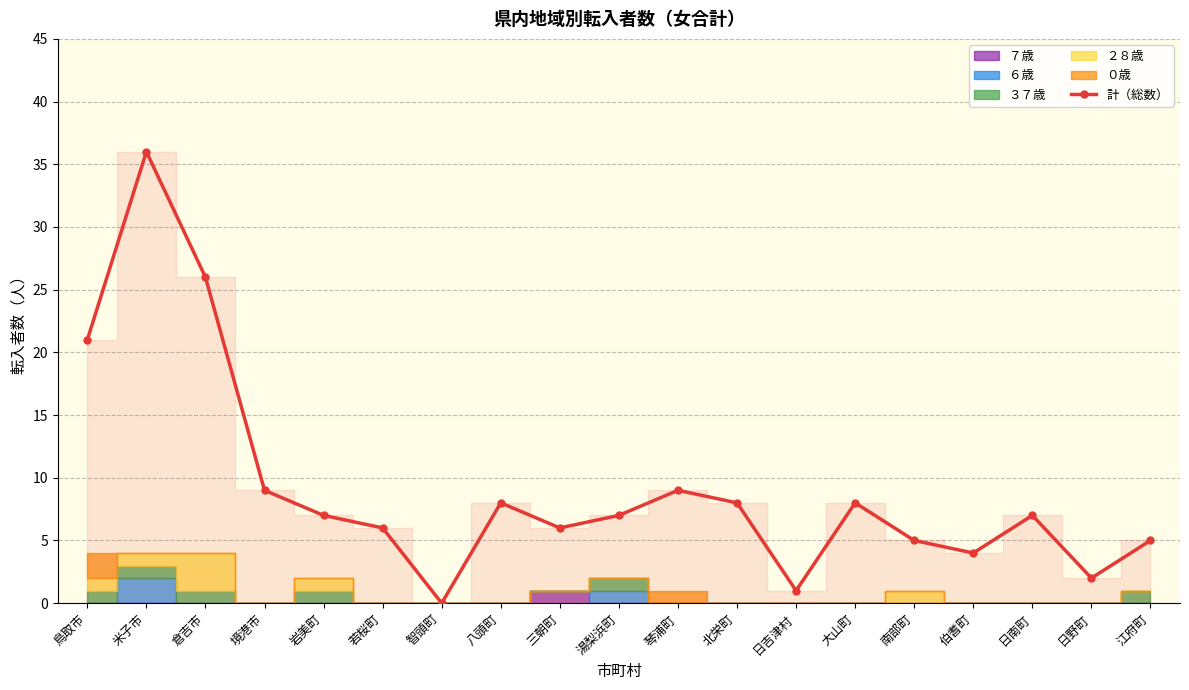

The chart shows a value of 0 at 智頭町. True or false?

True